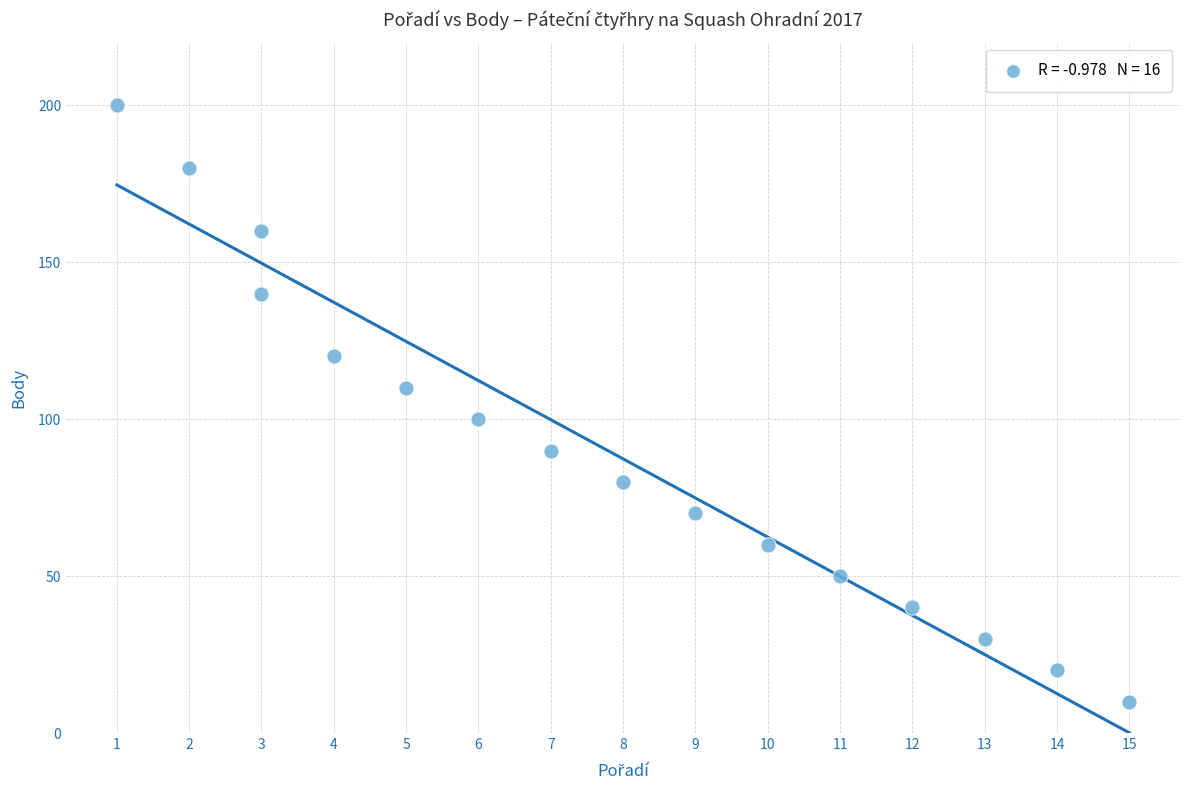

What is the range of X values (max minus min)?

14